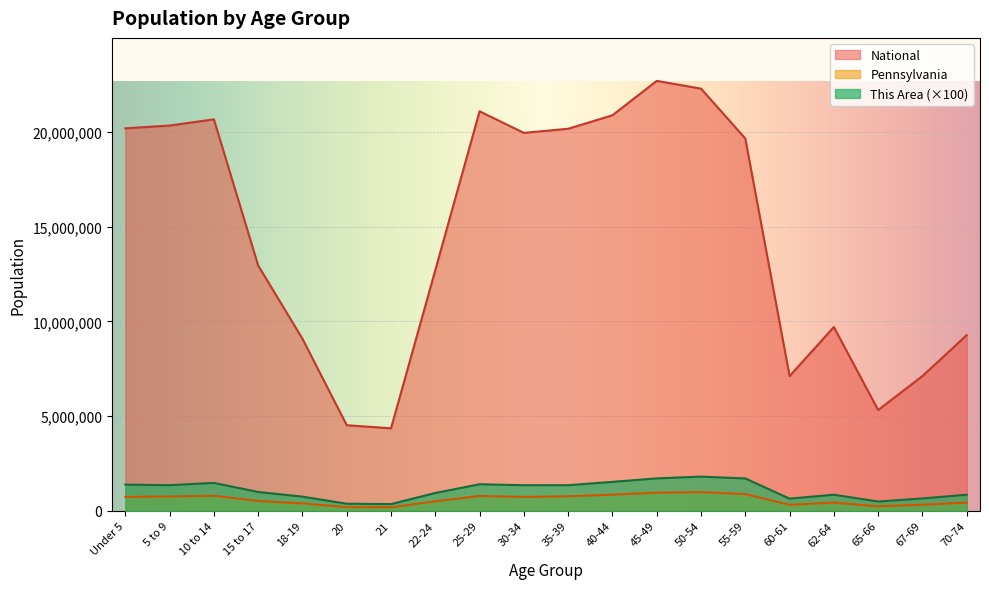

Reading left to right, transcribe all the data shown in this chart.

This Area: 1380100	1351600	1471600	991800	745300	371200	351100	939100	1399000	1350400	1349800	1525900	1710100	1803200	1706400	640000	846700	487400	649000	847500
Pennsylvania: 729538	753635	791151	517831	387235	191942	183257	498947	781527	729592	764287	851382	955763	984641	879048	312575	430721	231623	321379	426536
National: 20201362	20348657	20677194	12954254	9086089	4519129	4354294	12712576	21101849	19962099	20179642	20890964	22708591	22298125	19664805	7113727	9704197	5319902	7115361	9278166